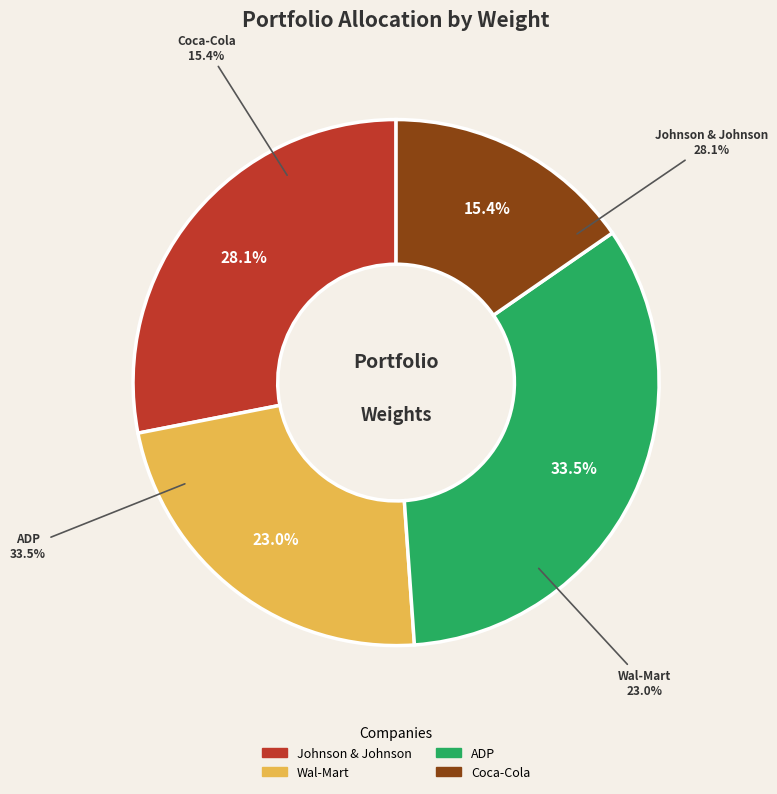

Which category has the smallest portion of the pie?

Coca-Cola